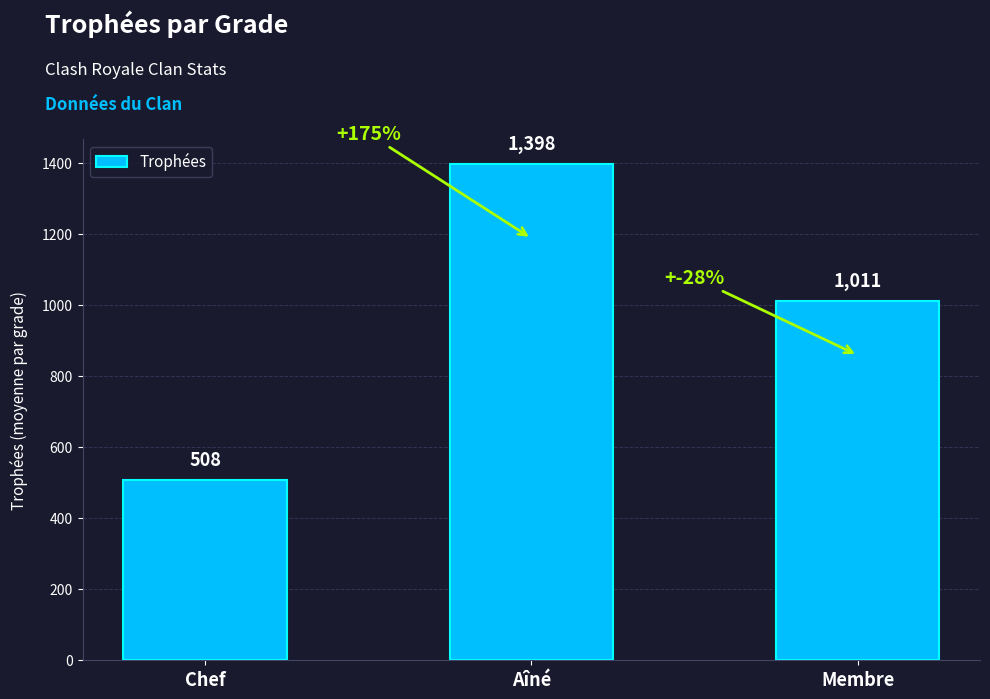

The value at Aîné is 1398. True or false?

True